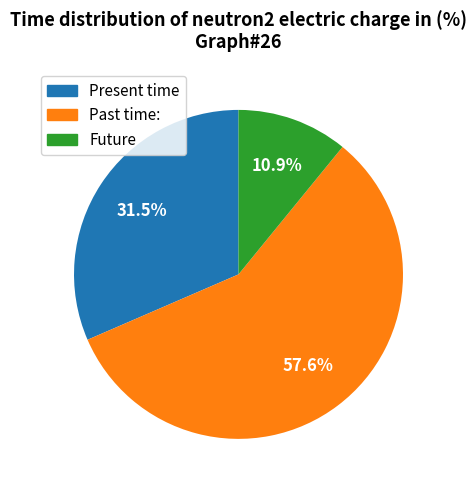

How many segments does this pie chart have?

3